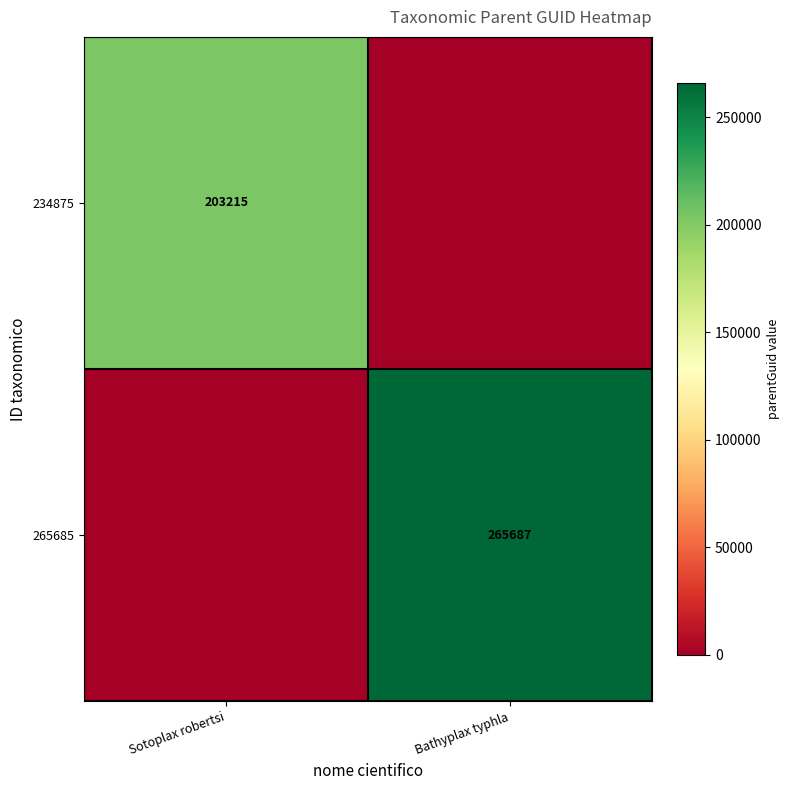

The 265685 series shows 265687 at Bathyplax typhla. True or false?

True